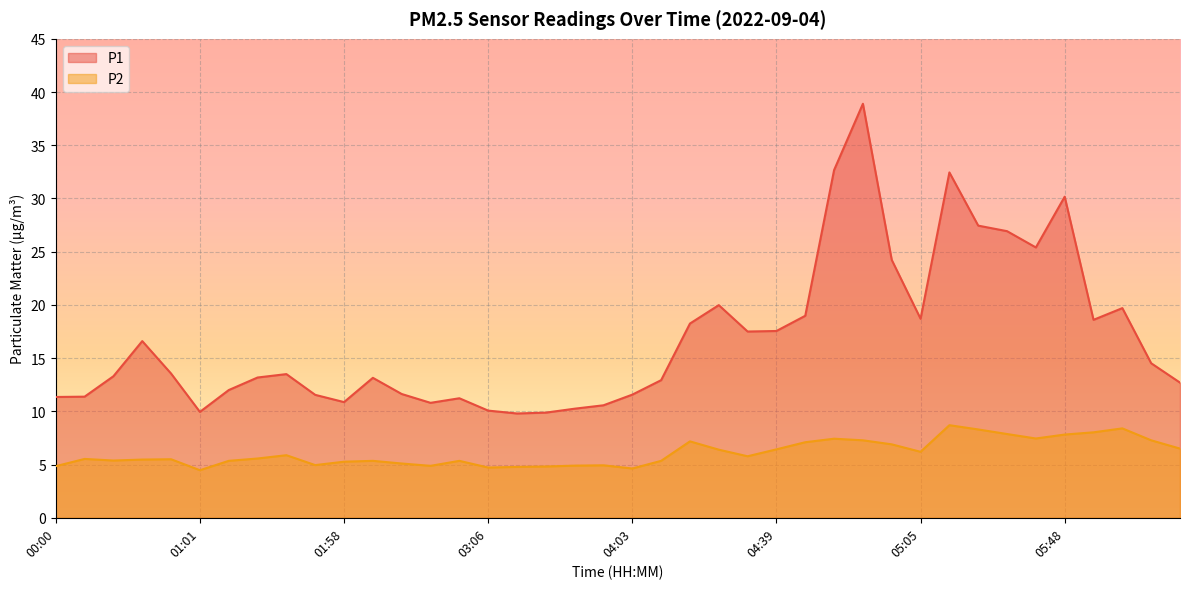

What are all the series names shown in the legend?

P1, P2